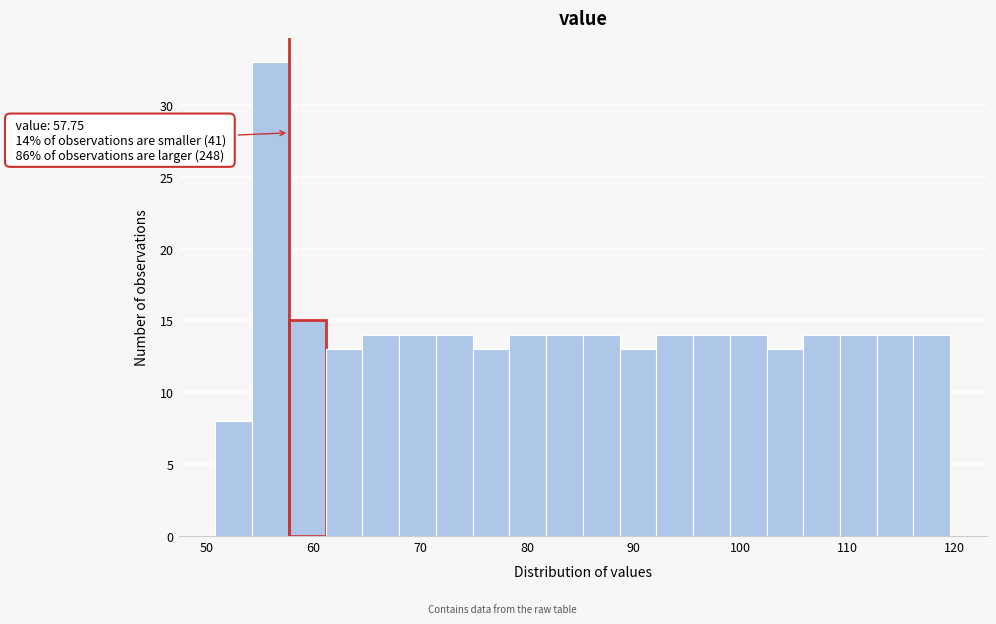

Read against the x-axis, roughly where is the centre of the tallest bar?

56